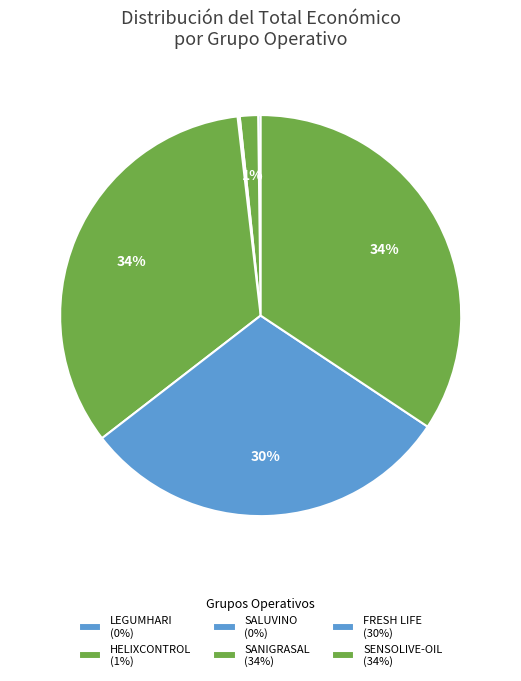

To the nearest percent, what percentage of the pie is FRESH LIFE?

30%